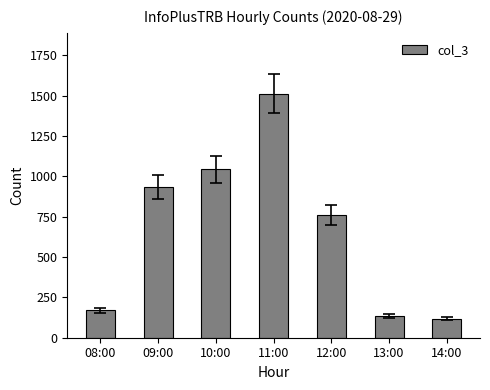

Does the chart contain any negative values?

No